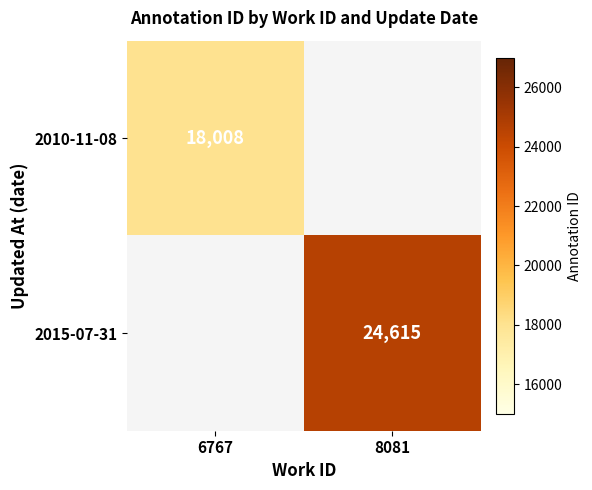

True or false: 2010-11-08 has a value of 18008 at 6767.

True